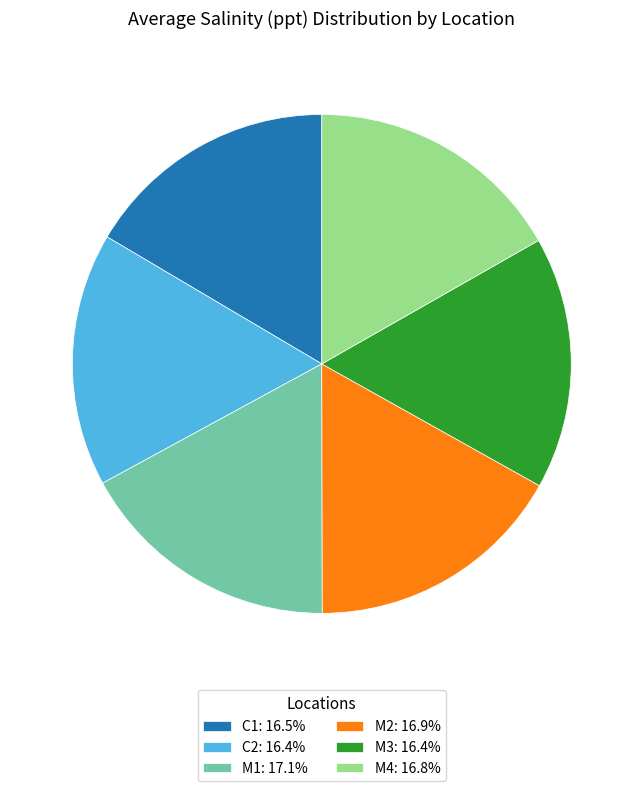

Is there a majority slice in this chart?

No